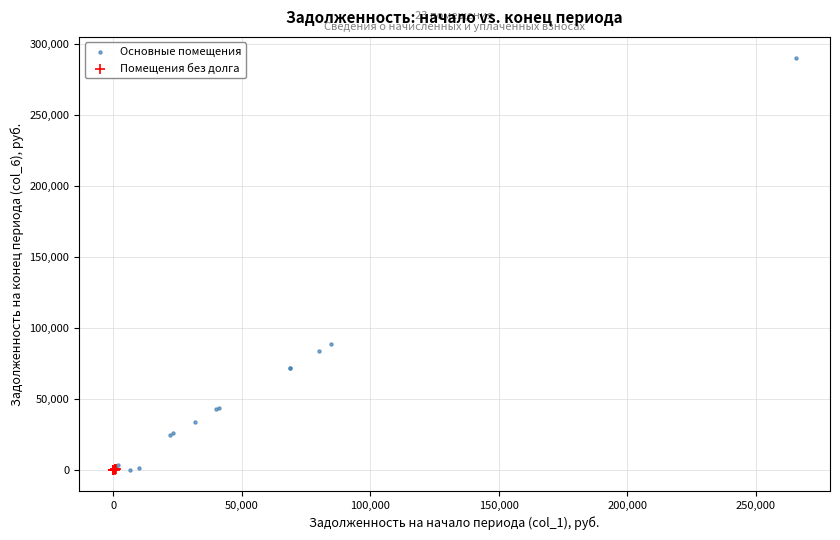

Which series reaches the maximum Y coordinate?

Основные помещения